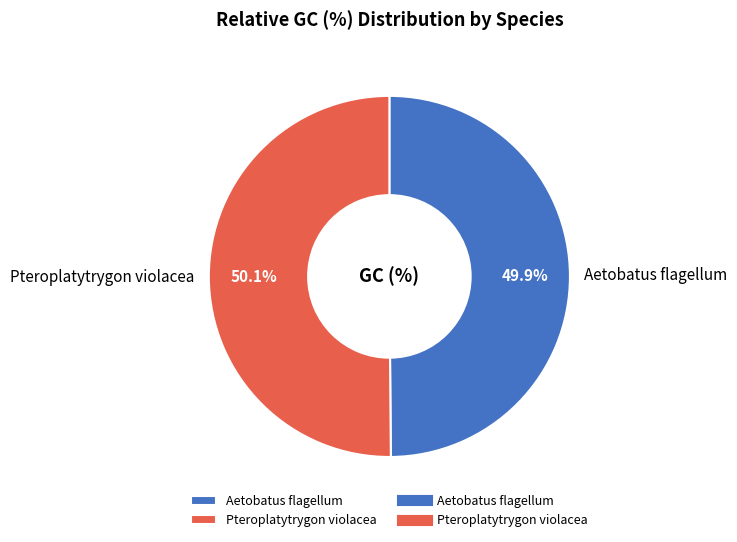

Is it true that Aetobatus flagellum is 50% of the pie?

True